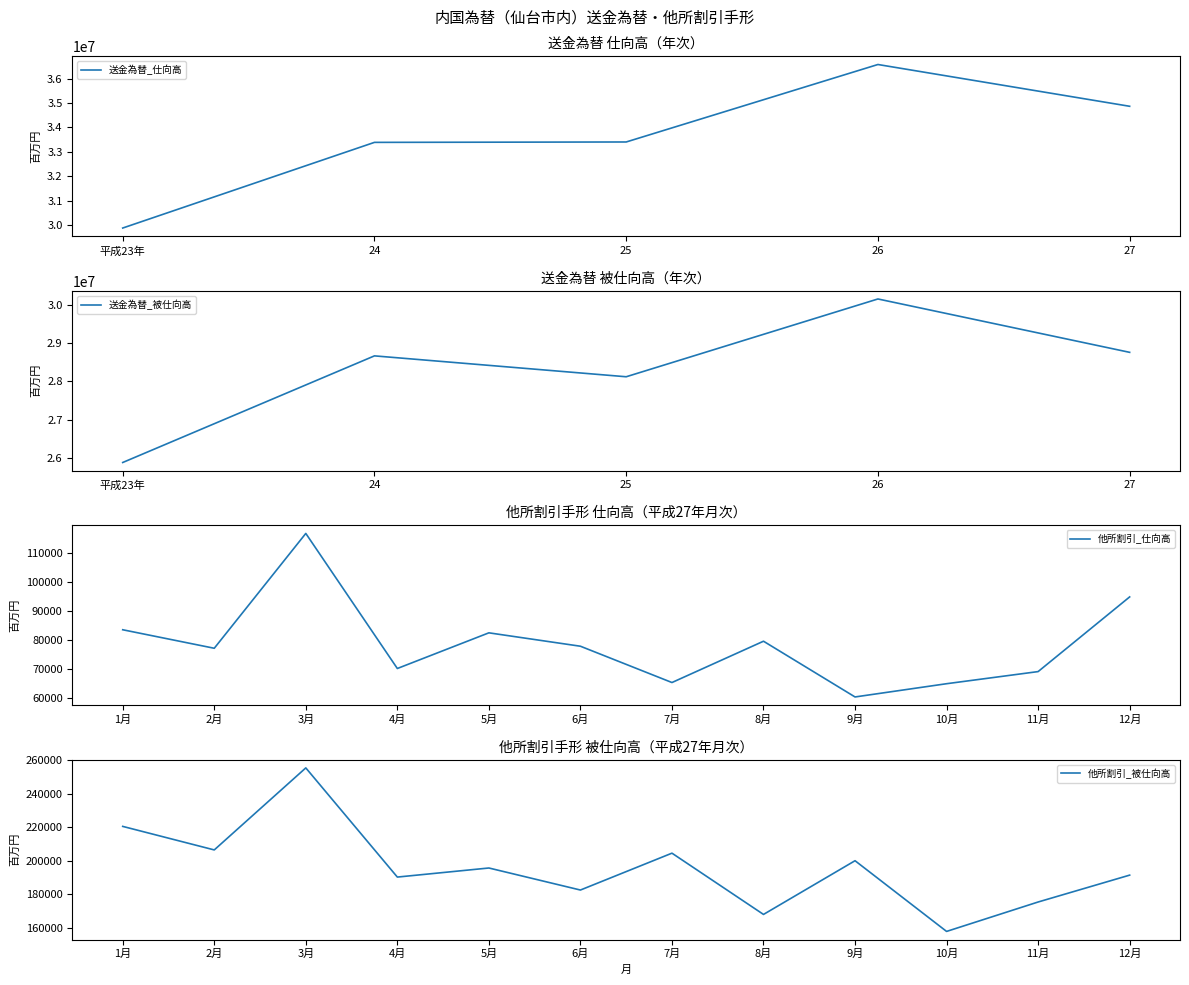

What is the sum of the 送金為替_被仕向高 values at 26 and 27?

58902193